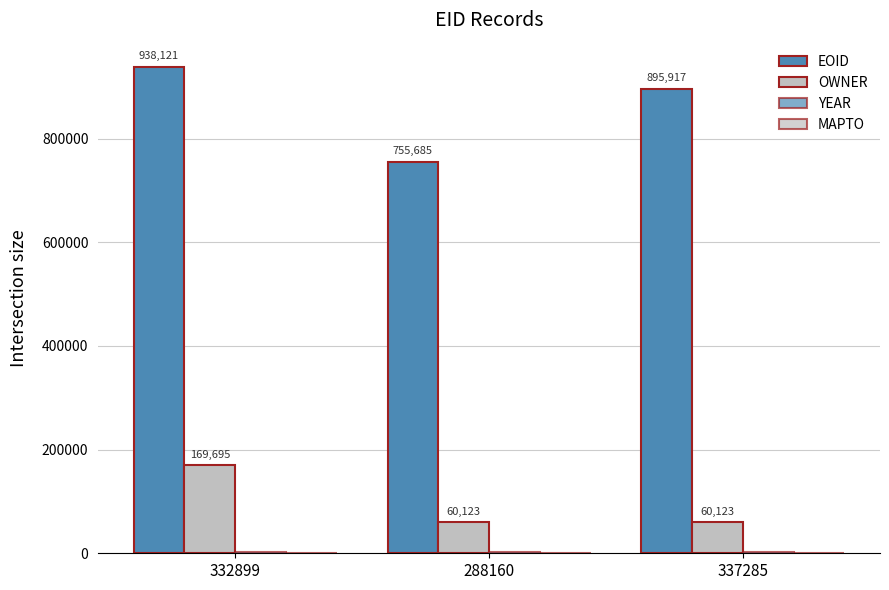

At which label does EOID first exceed 895917?

332899